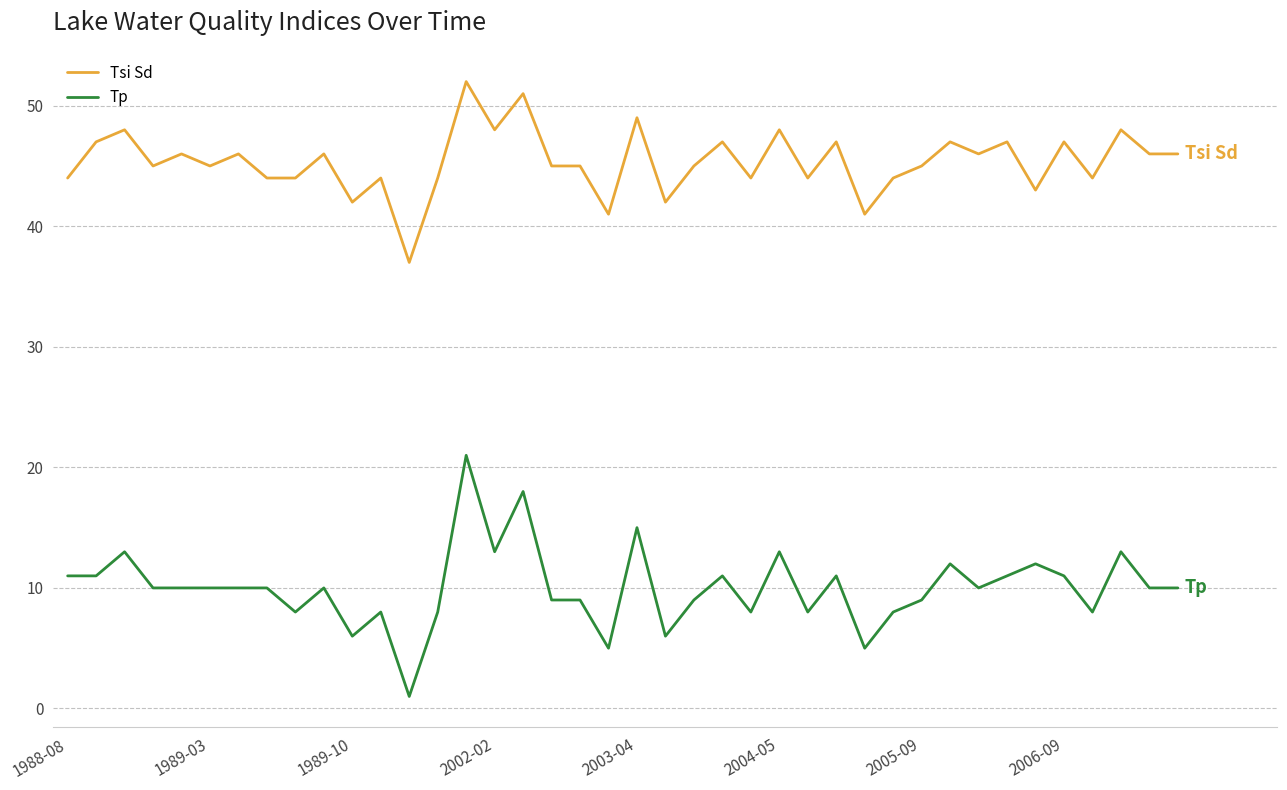

What is the highest value of the Tsi Sd series?

52